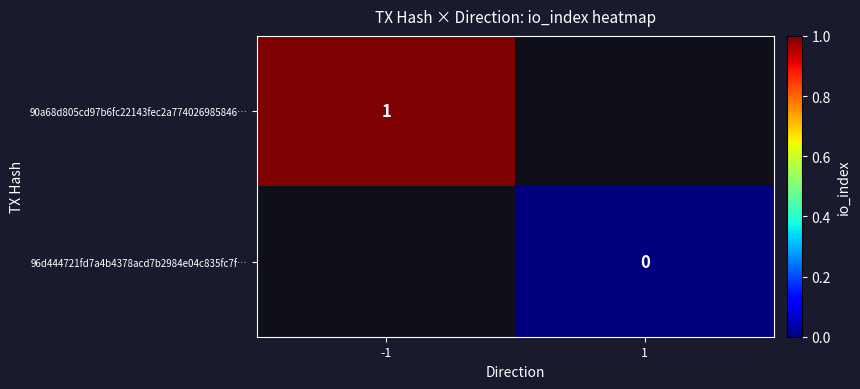

True or false: 90a68d805cd97b6fc22143fec2a774026985846… has a value of 1 at -1.

True